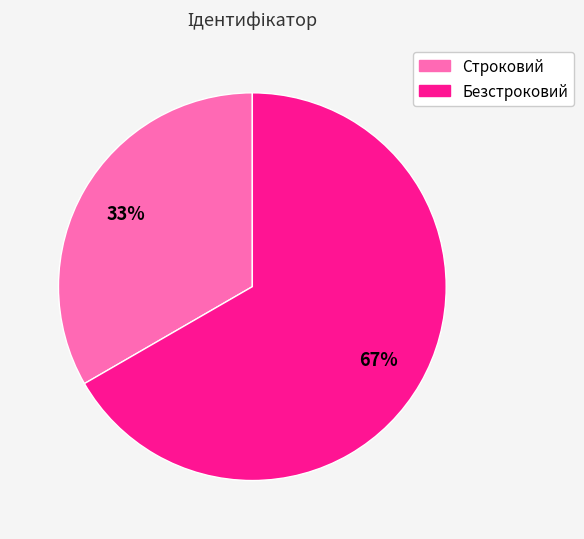

Which category has the smallest portion of the pie?

Строковий